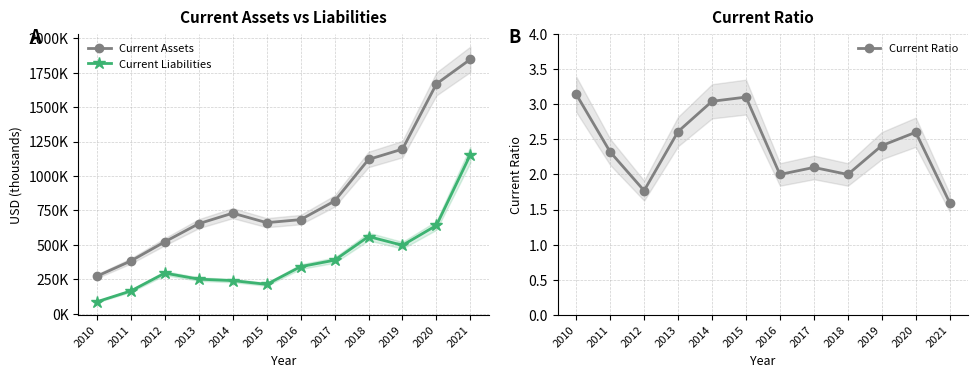

What is the value of the Current Ratio point at the 8th from the left?

2.1